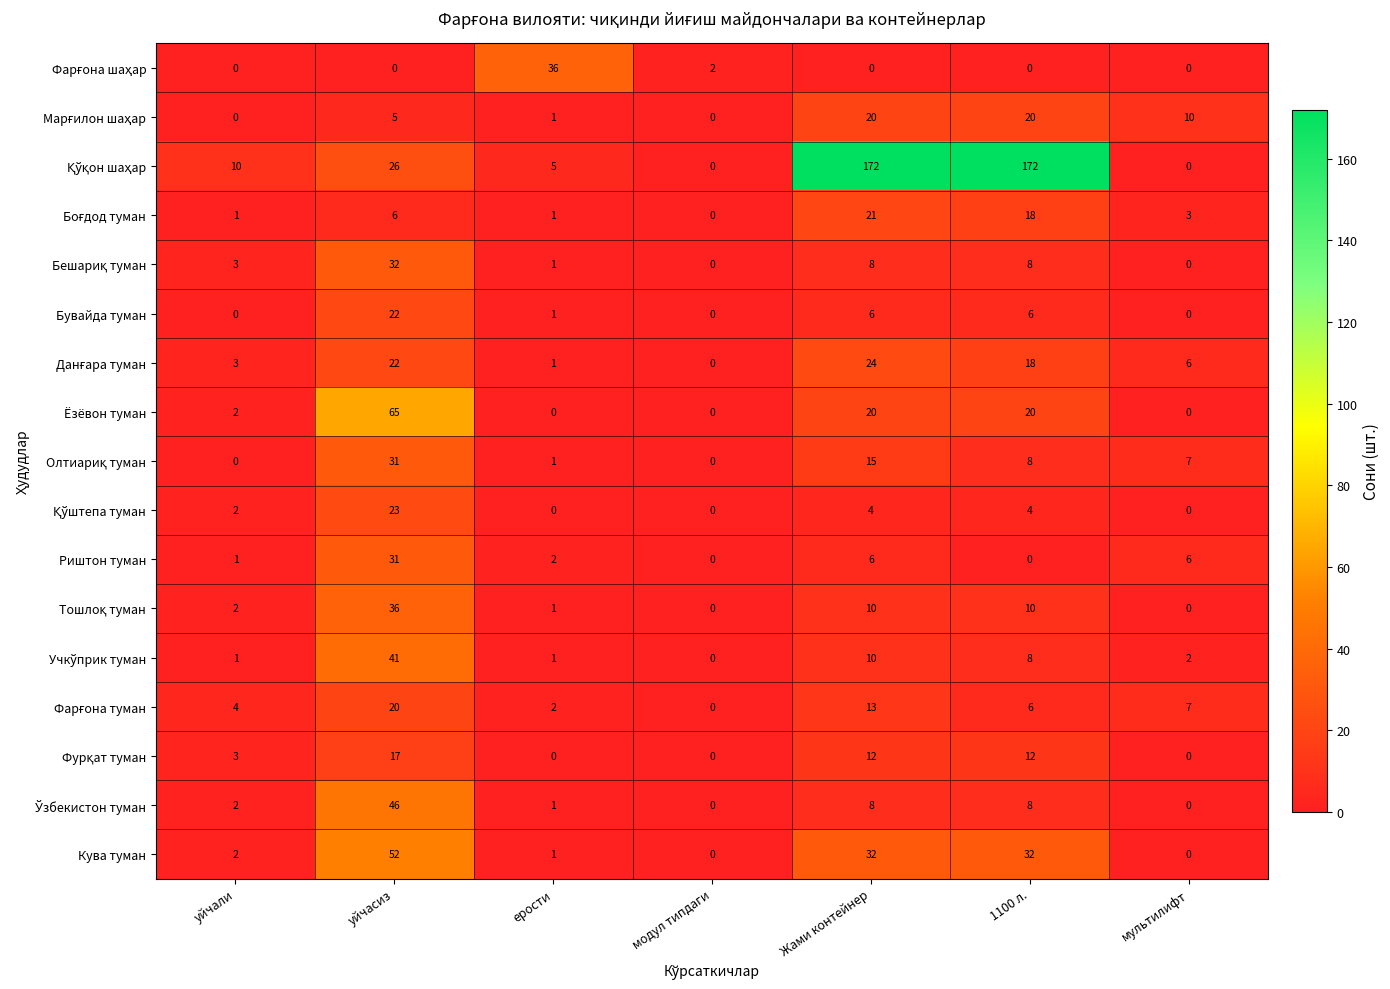

What is the difference between the highest and lowest values at ерости?

36